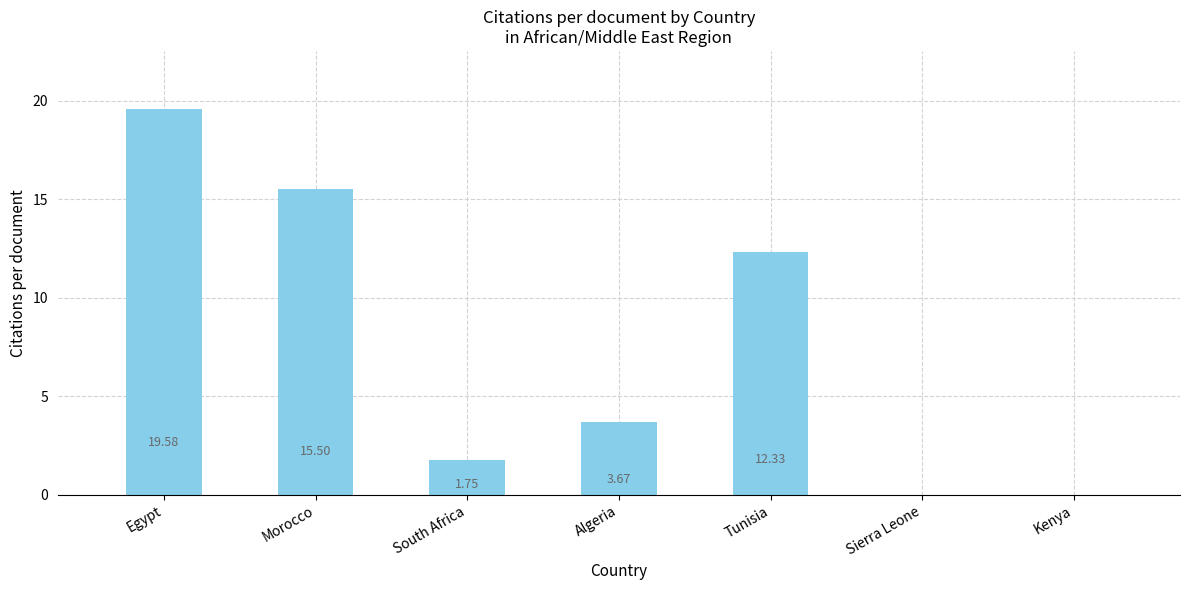

Is it true that the value at Morocco is 15.5?

True